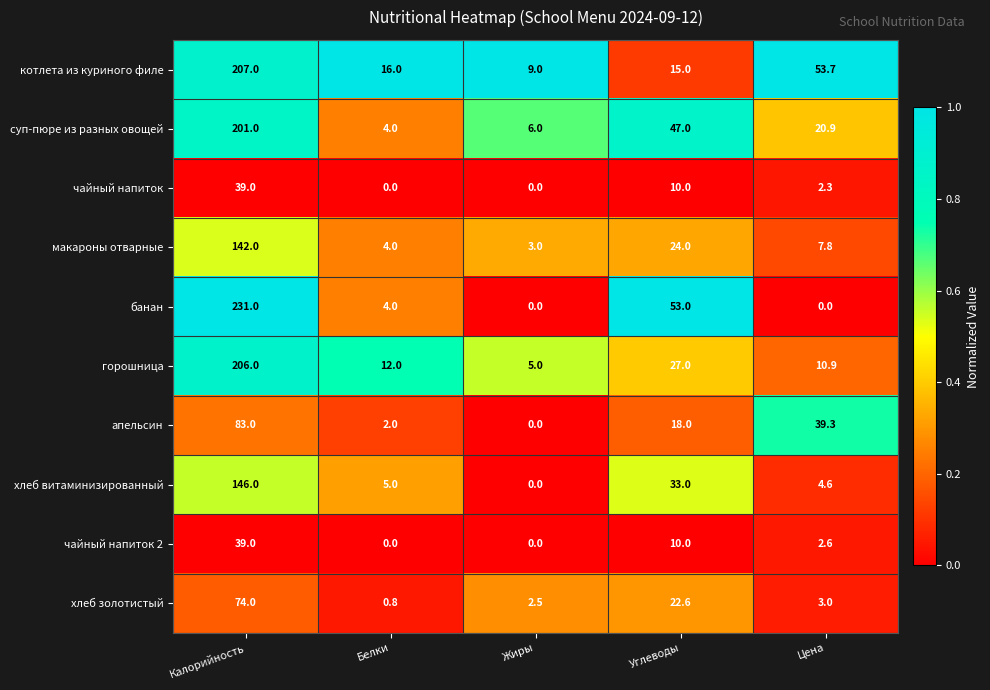

What is the maximum value for банан?

231.0